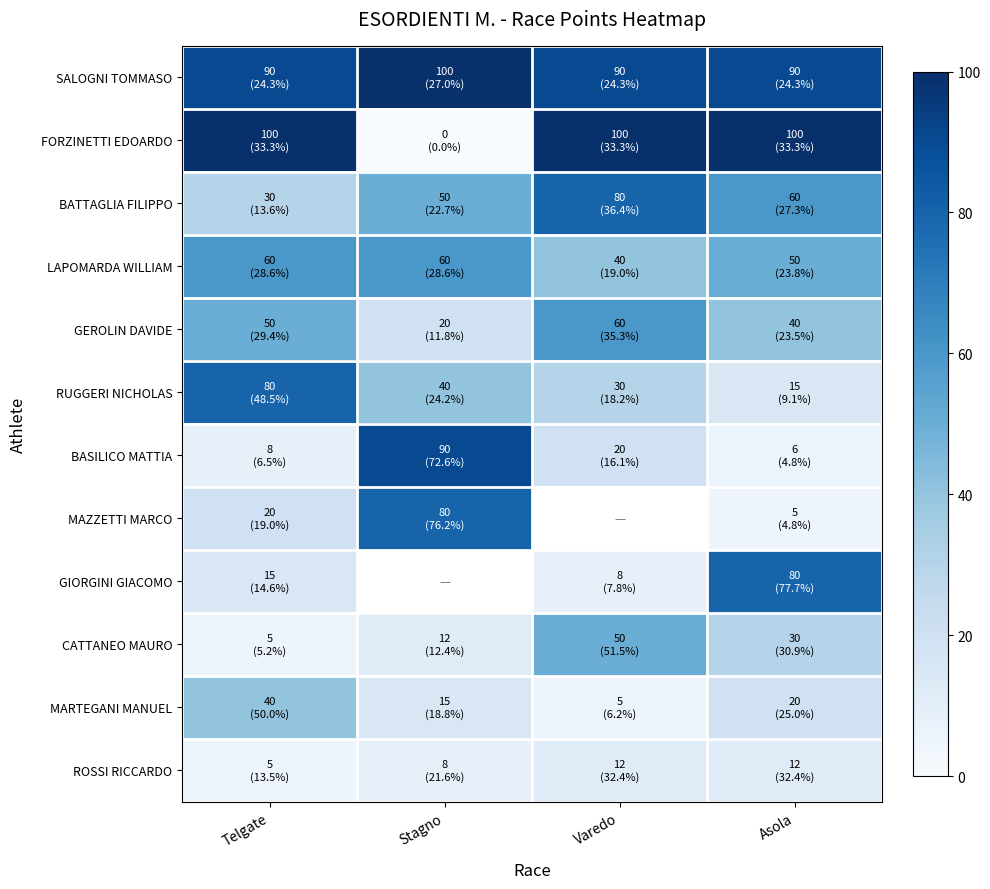

True or false: GEROLIN DAVIDE has a value of 5.2 at Stagno.

False